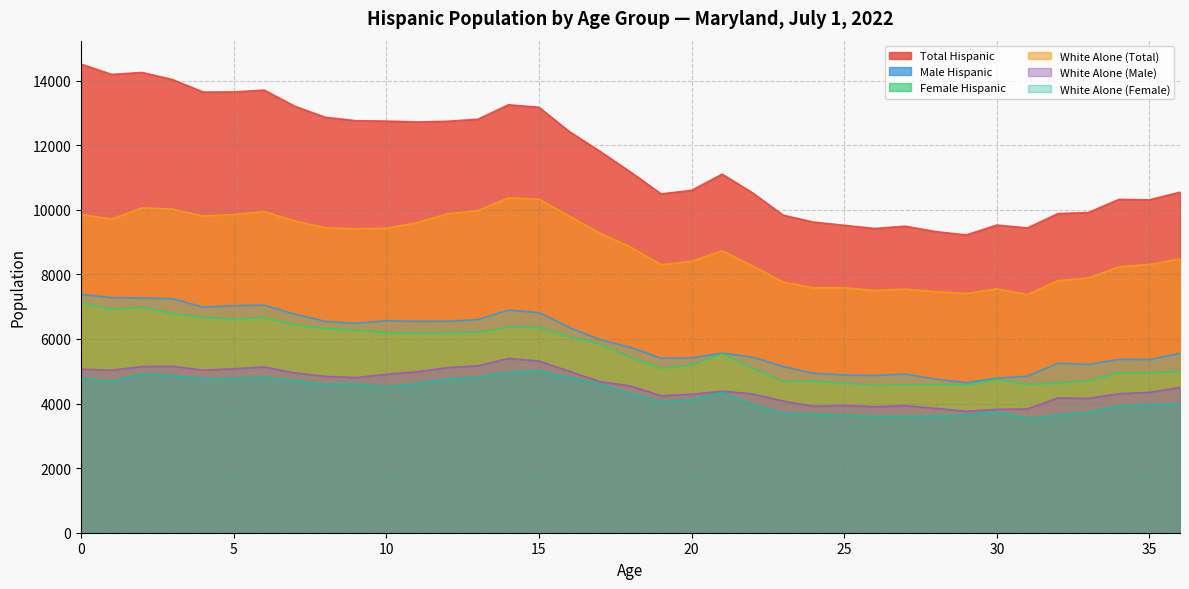

True or false: Total Hispanic and White Alone (Female) intersect in this chart.

False